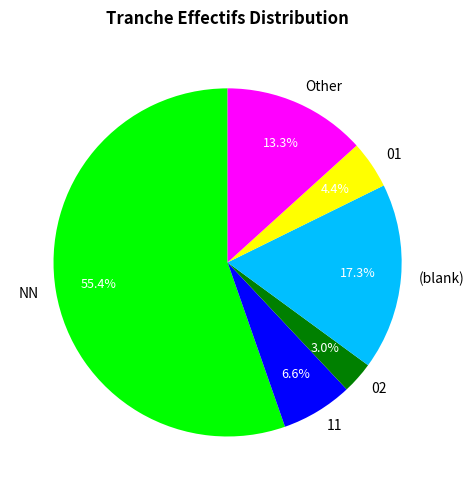

What portion of the pie excludes Other?

86.7%